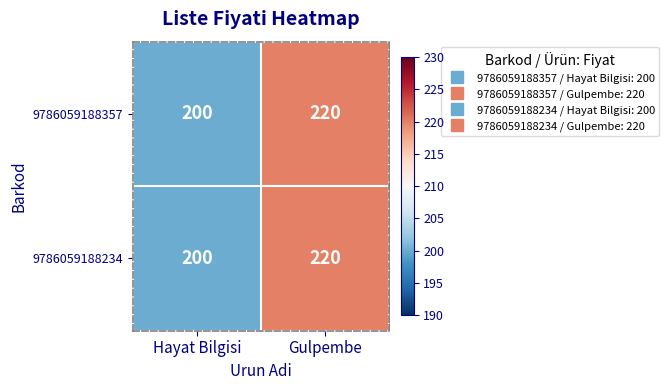

At which category is the sum across all series the highest?

Gulpembe